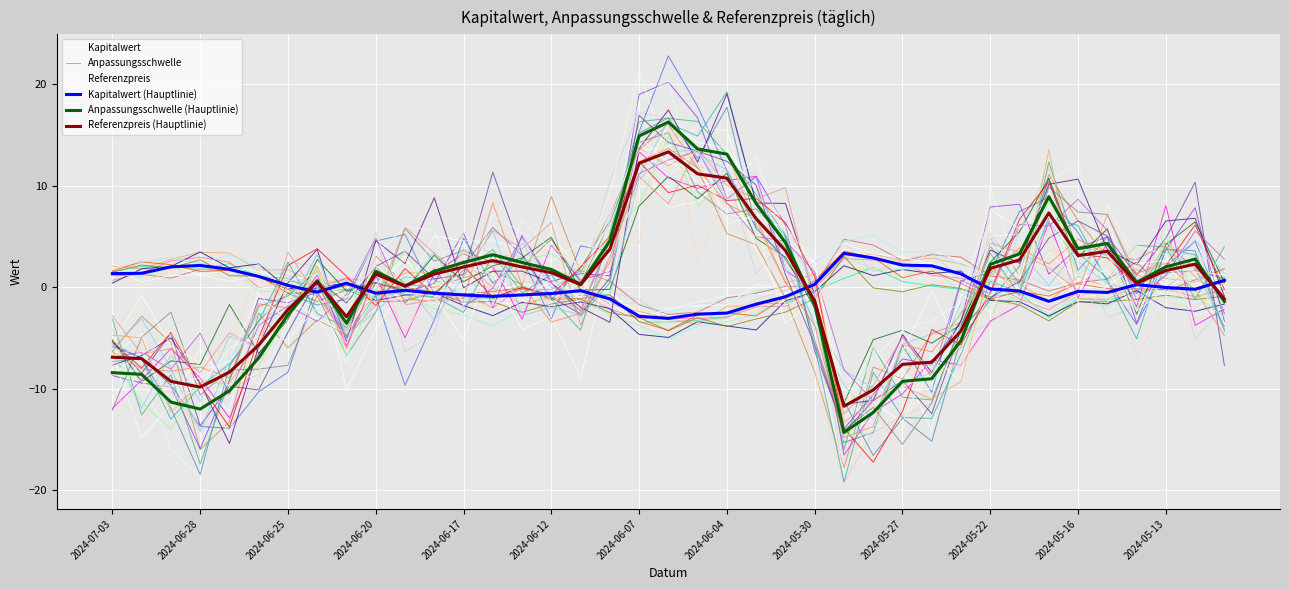

The value of Kapitalwert at 28 is 2.4. True or false?

True